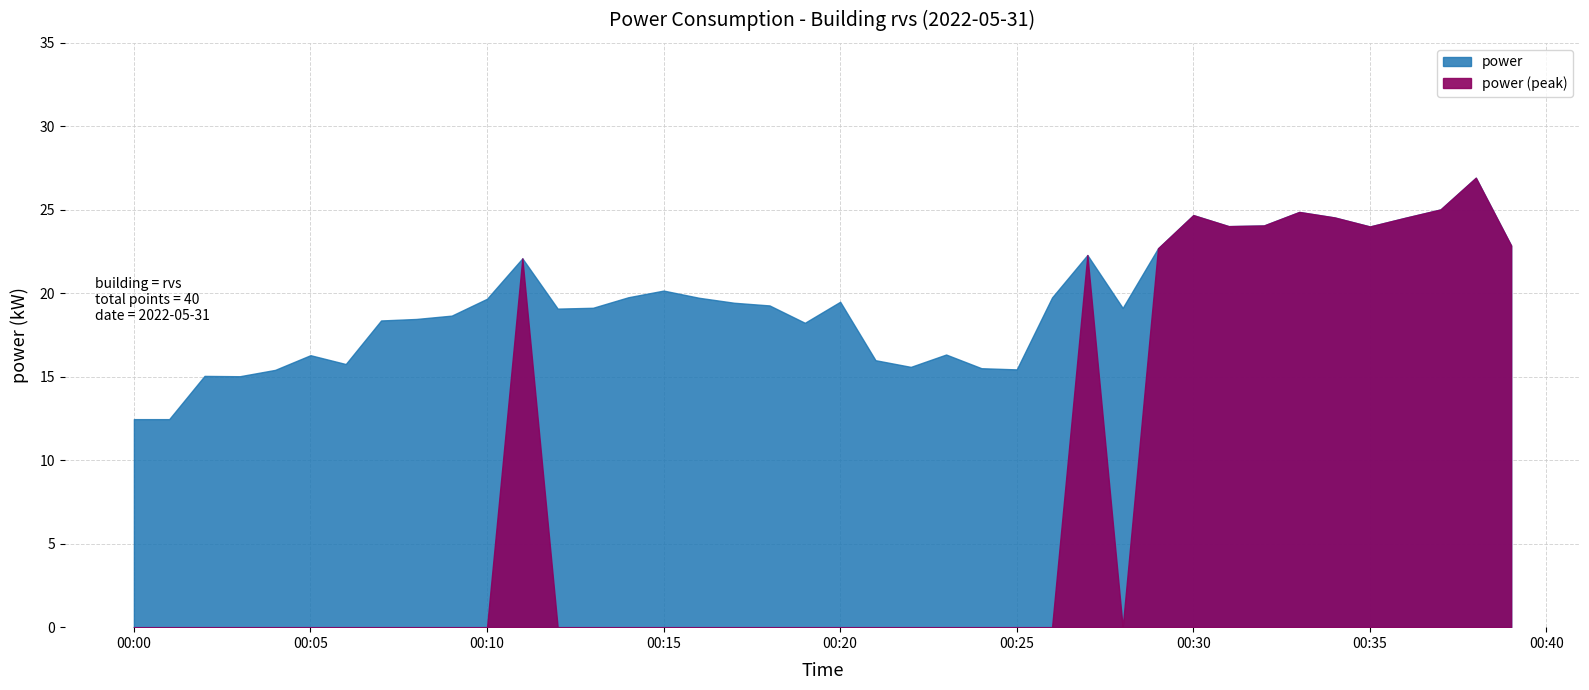

The value at 2022-05-31T00:04:00 is 15.4. True or false?

True